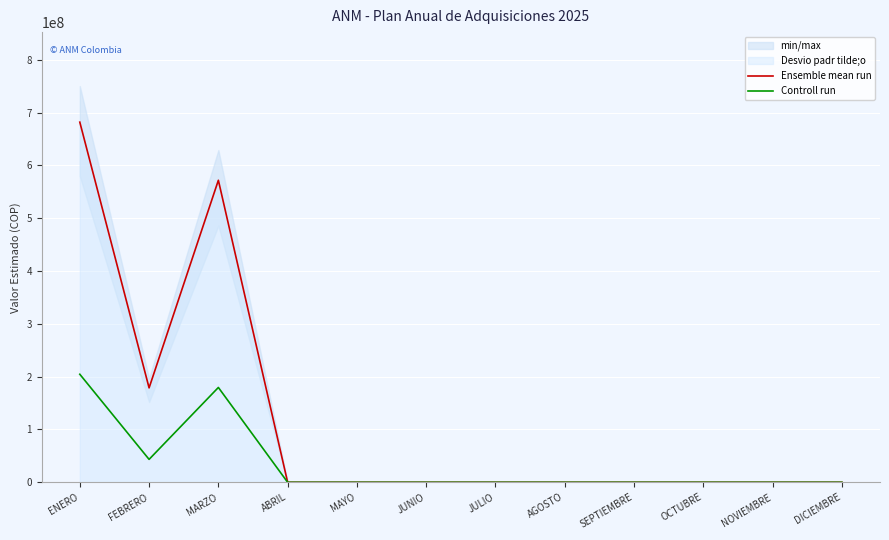

Which series has the largest range (max minus min)?

Ensemble mean run